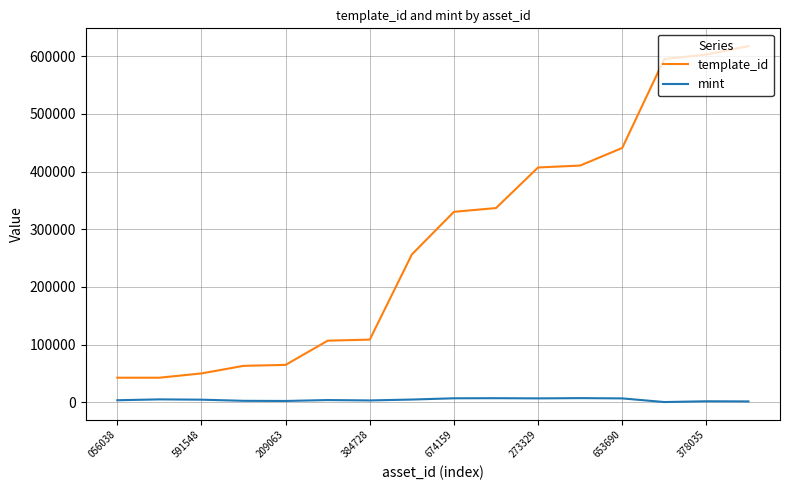

True or false: mint and template_id intersect in this chart.

False